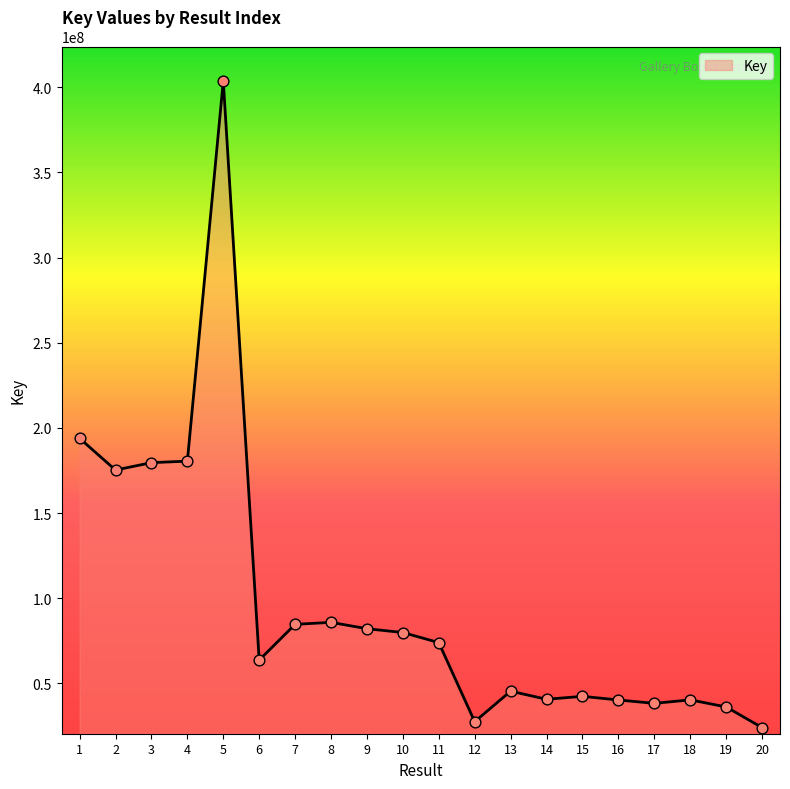

What is the change in value from 4 to 15?

-138095839